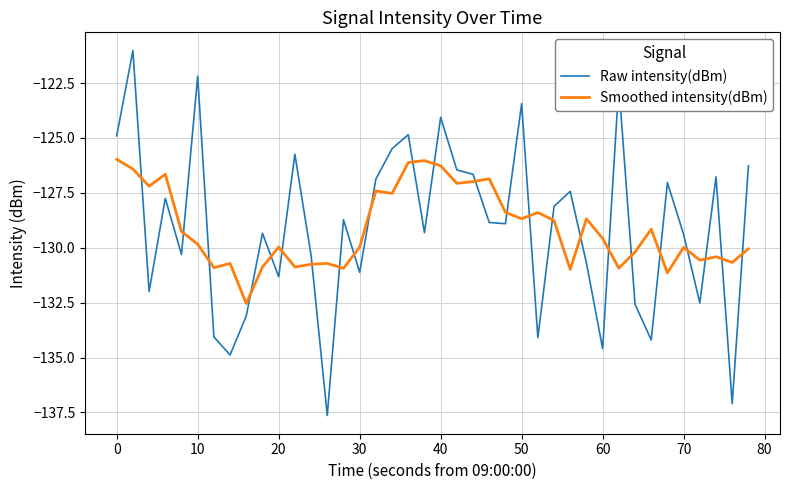

How many values in the Raw intensity(dBm) series are below -128?

23